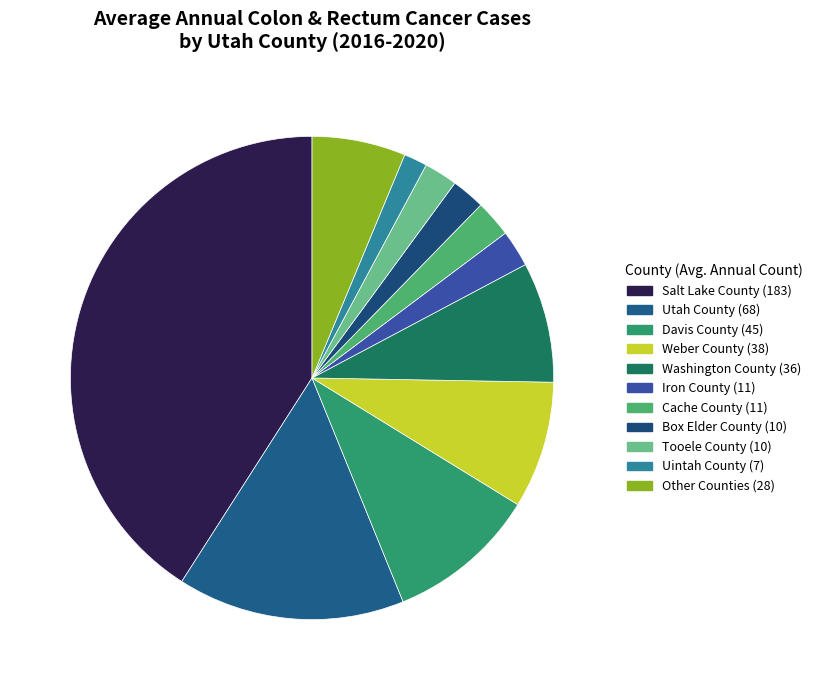

Does any single category account for the majority?

No